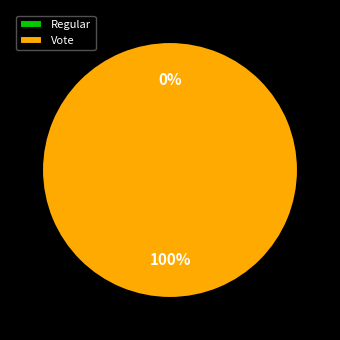

Rank the categories by value from highest to lowest.

Vote, Regular